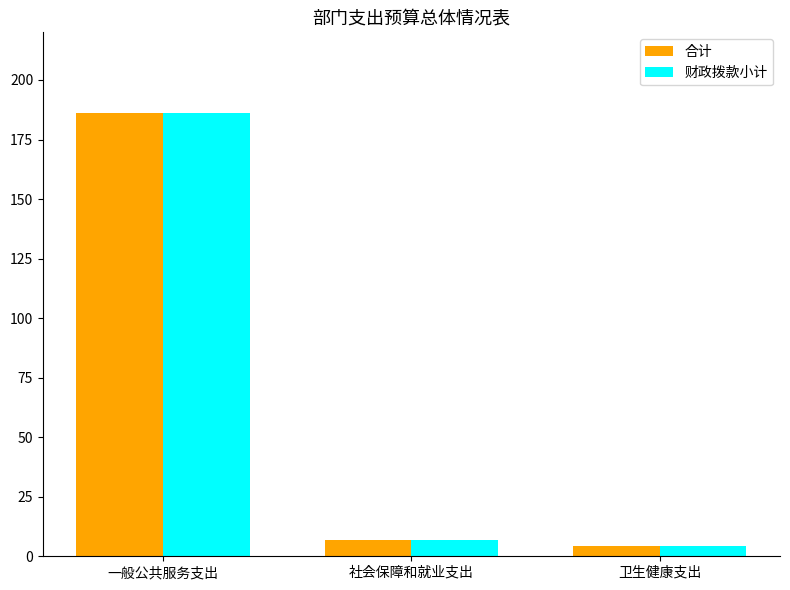

Is it true that 财政拨款小计 equals 309.6 at 一般公共服务支出?

False